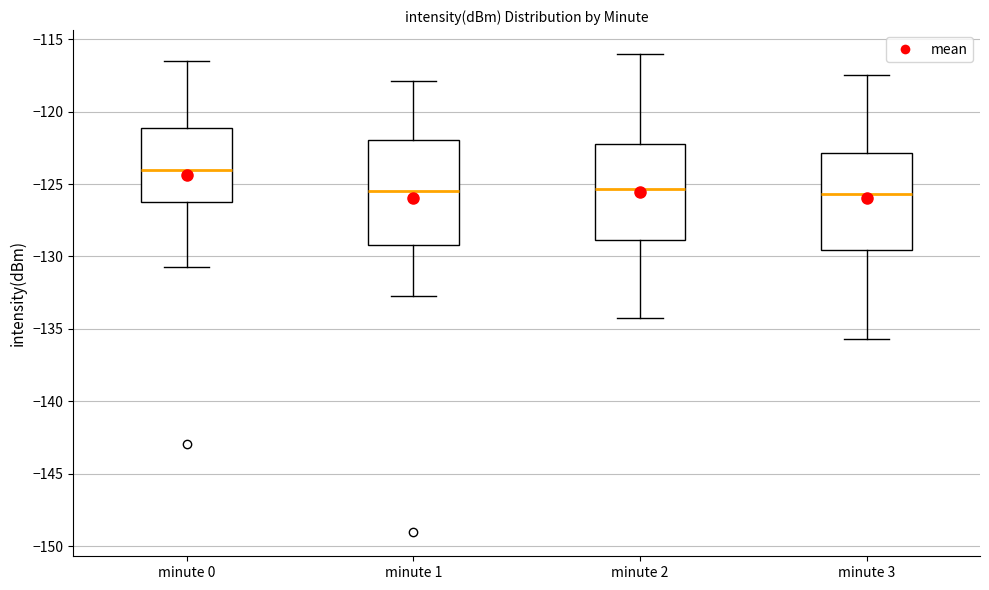

Reading left to right, transcribe this box plot: for each box, give where its median line is, the range the box spans, and where its two whiskers end, as read against the y-axis. The values are not printed on the chart, so give them approximately, as read against the axis.

minute 0: median -124.0, box -126.0 to -121.0, whiskers -130.5 to -116.5
minute 1: median -125.5, box -129.0 to -122.0, whiskers -132.5 to -118.0
minute 2: median -125.5, box -129.0 to -122.5, whiskers -134.0 to -116.0
minute 3: median -125.5, box -129.5 to -123.0, whiskers -135.5 to -117.5